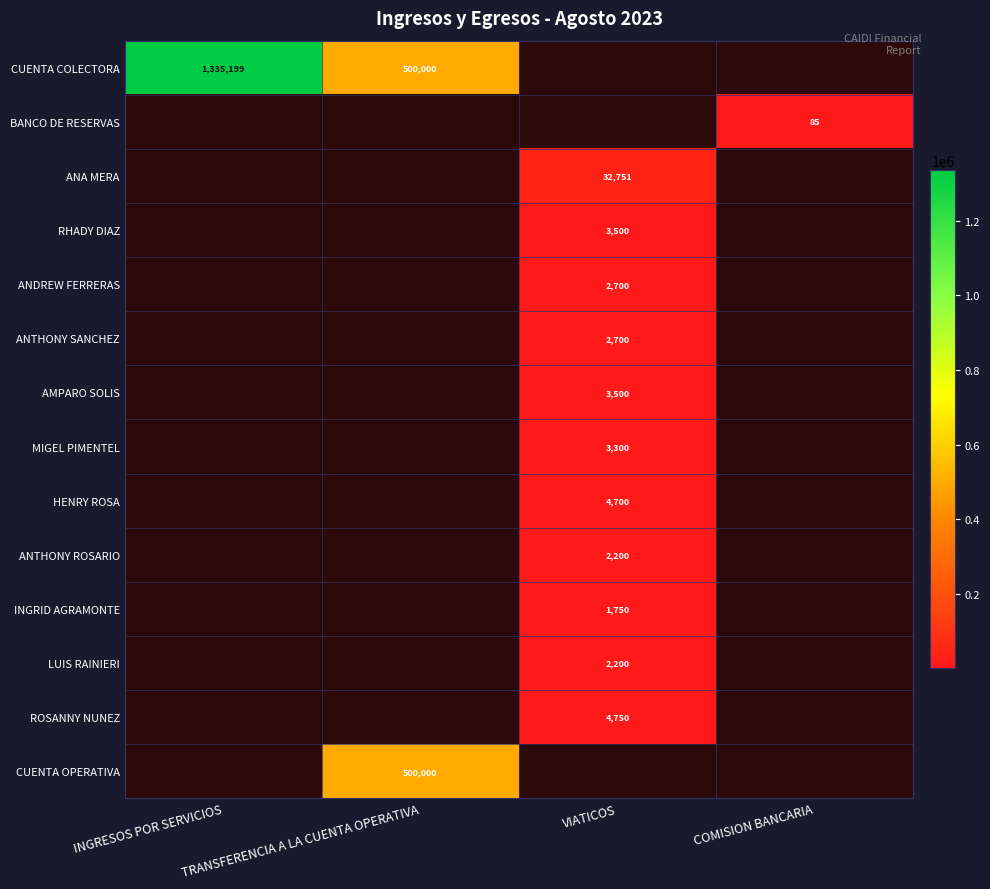

Which category has the lowest value across all series?

COMISION BANCARIA